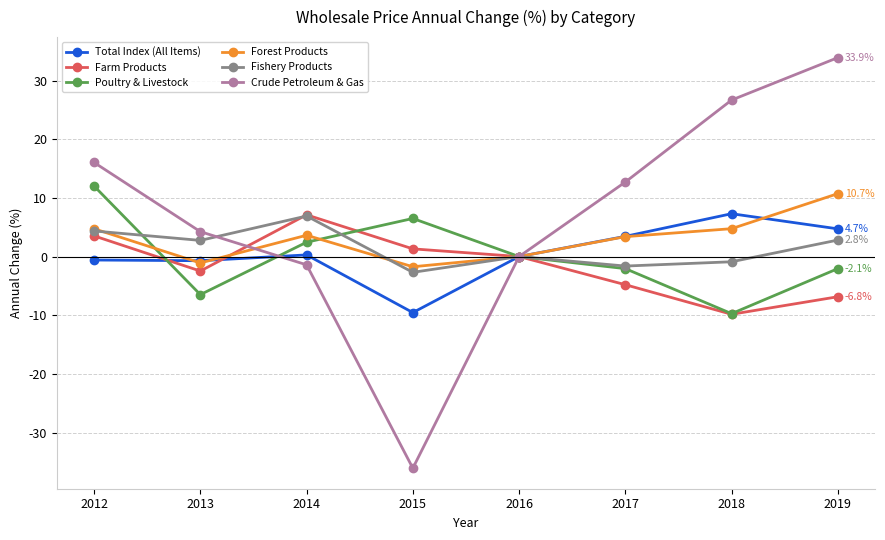

True or false: Forest Products has a value of -1.7 at 2015.

True